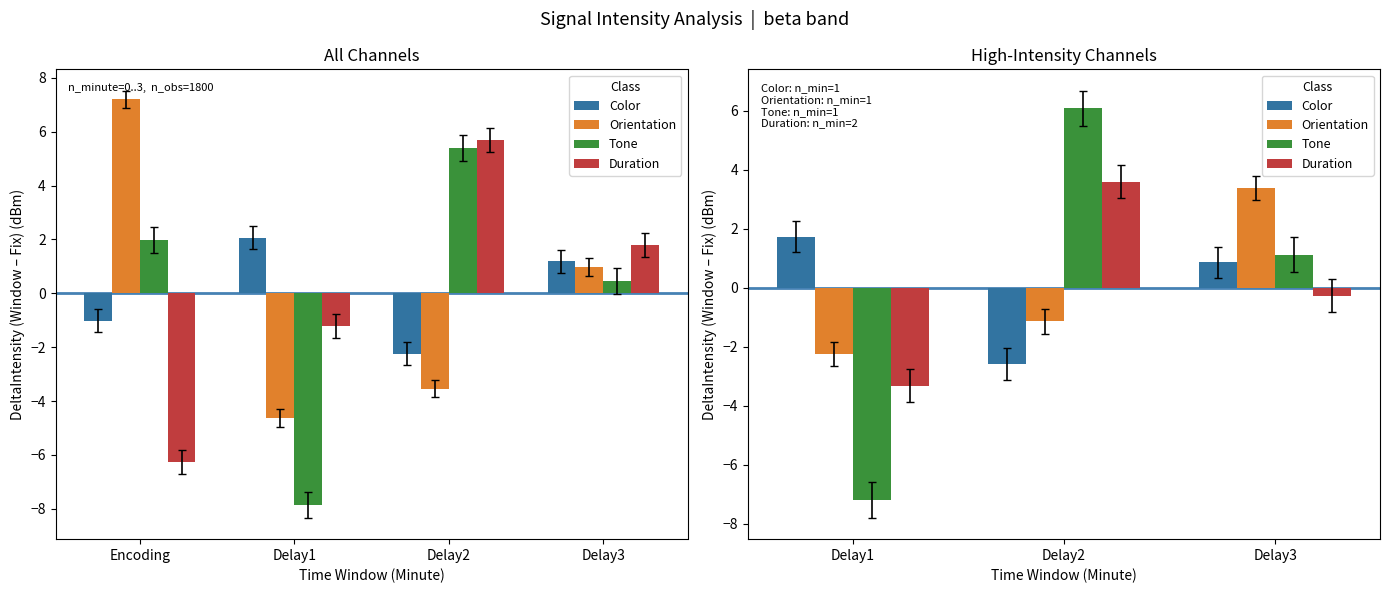

What are all the series names shown in the legend?

Color, Orientation, Tone, Duration